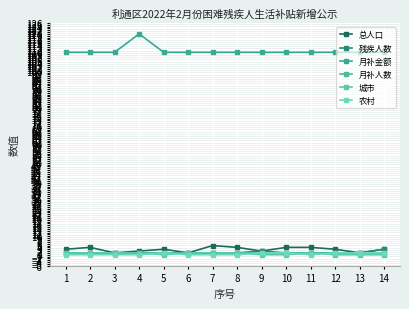

Count the number of data series in this chart.

6